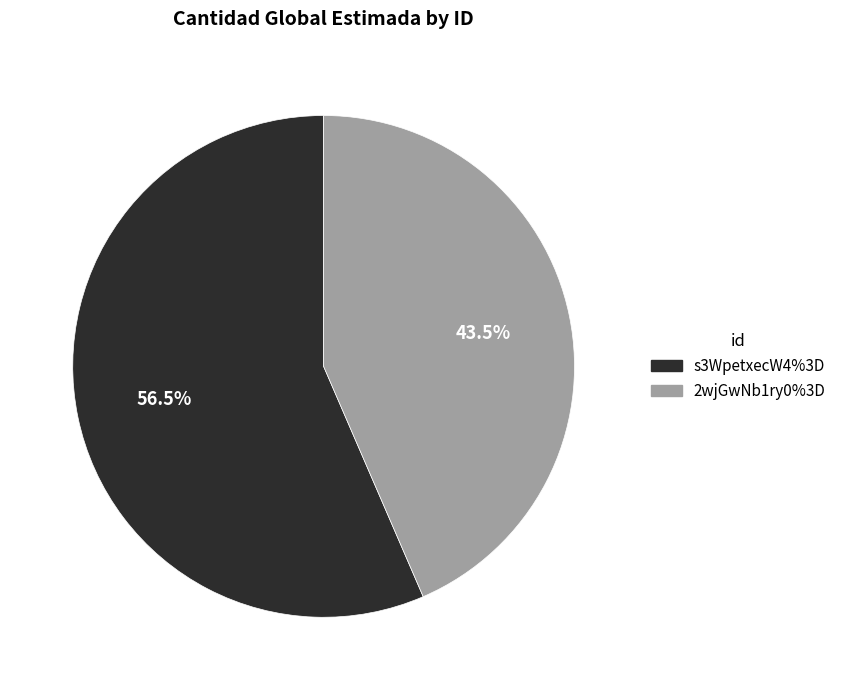

What is the ratio of the value at s3WpetxecW4%3D to the value at 2wjGwNb1ry0%3D?

1.3